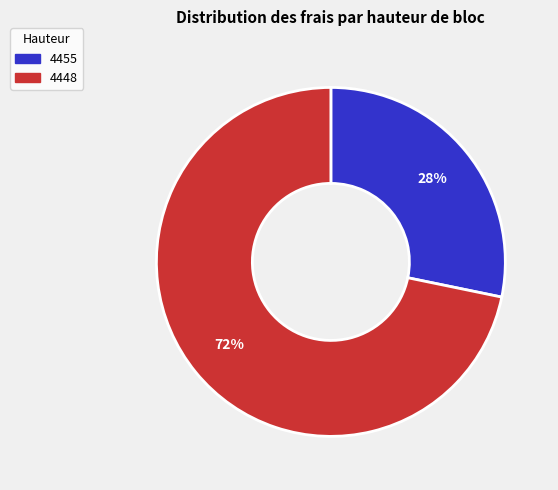

Approximately how many times larger is the value at 4455 compared to 4448?

0.4